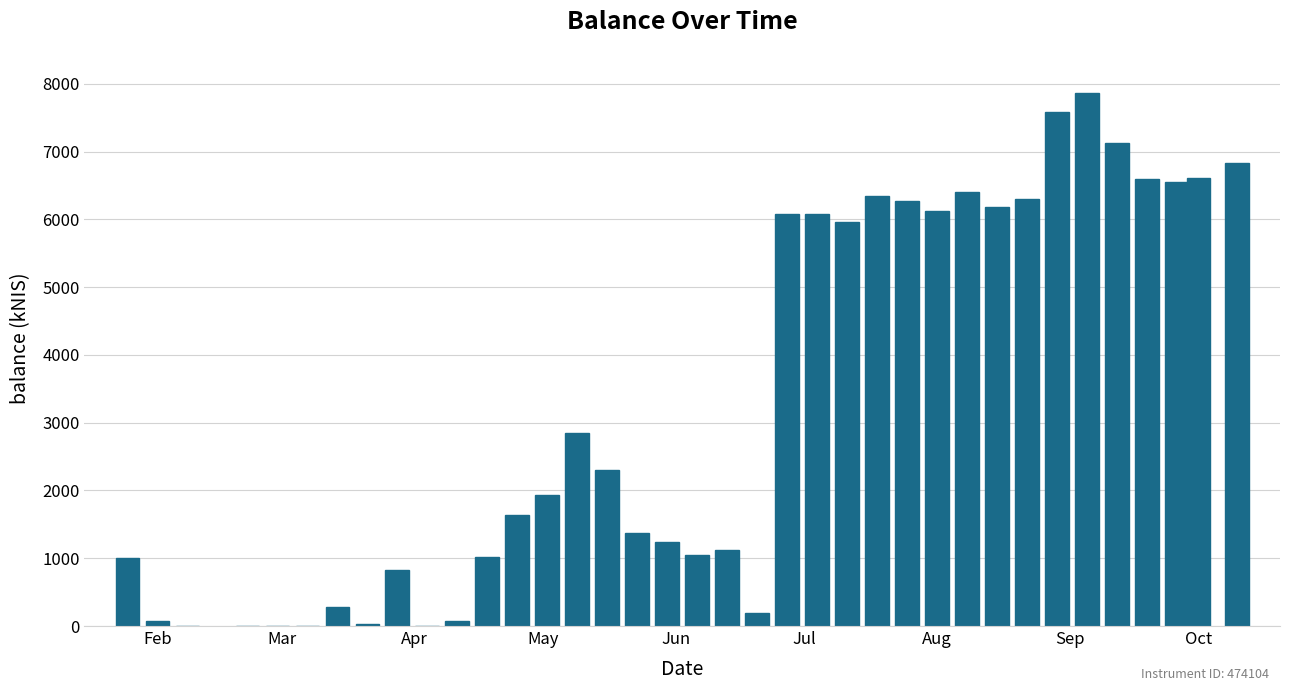

What is the sum of all values?

121867.5